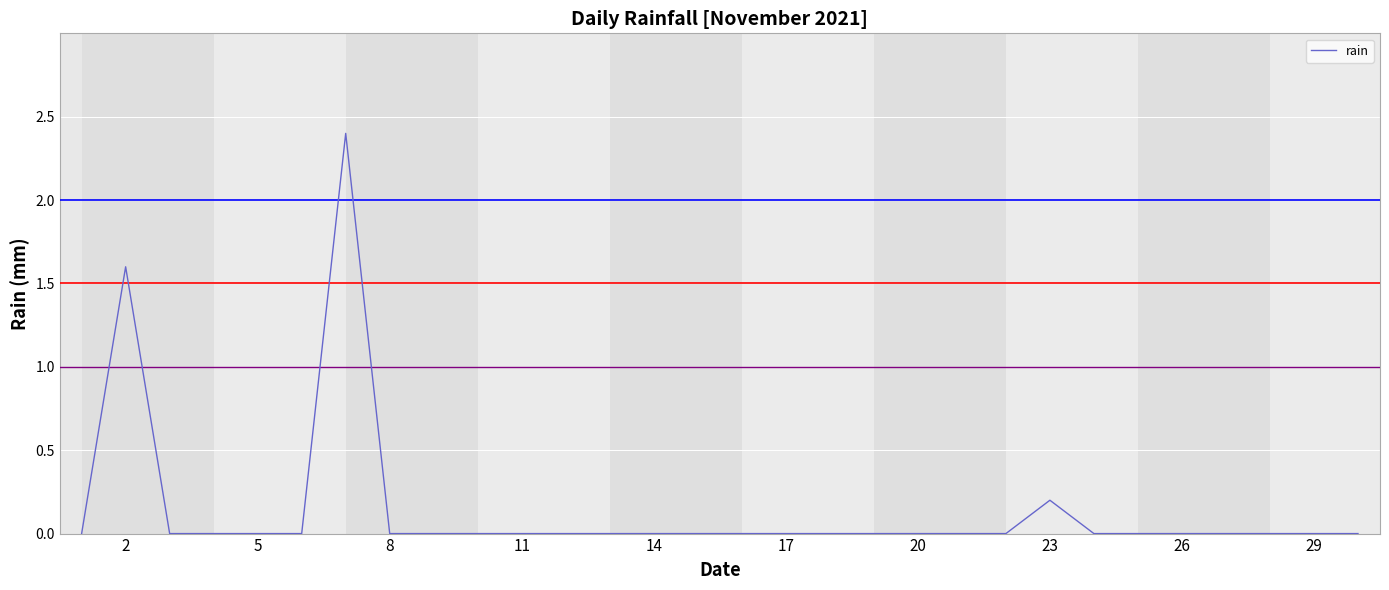

Reading left to right, transcribe all the data shown in this chart.

0.0	1.6	0.0	0.0	0.0	0.0	2.4	0.0	0.0	0.0	0.0	0.0	0.0	0.0	0.0	0.0	0.0	0.0	0.0	0.0	0.0	0.0	0.2	0.0	0.0	0.0	0.0	0.0	0.0	0.0